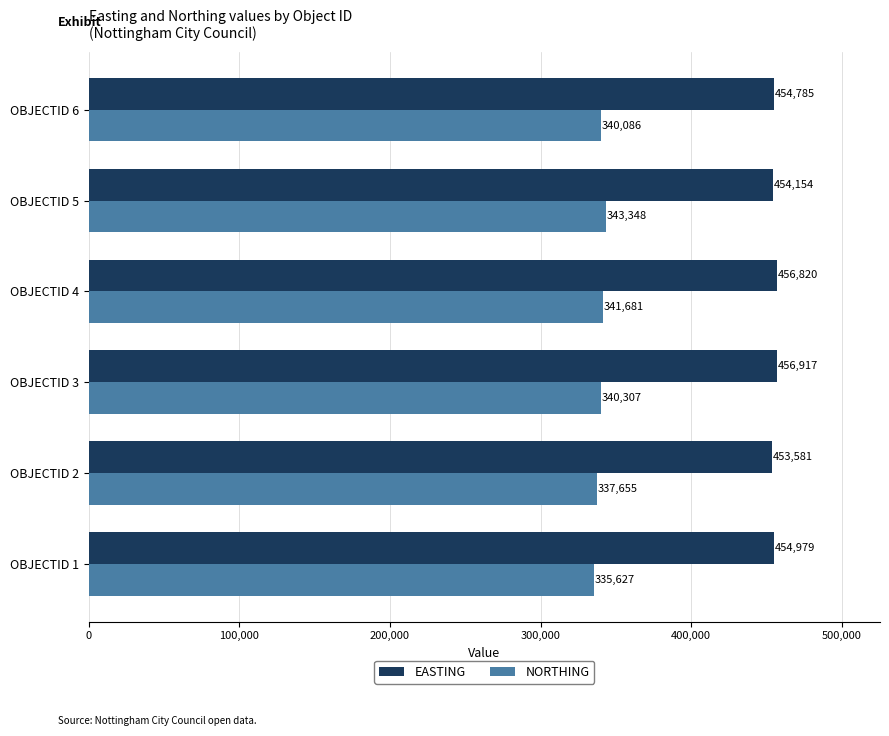

Between OBJECTID 2 and OBJECTID 3, which series saw the biggest shift?

EASTING